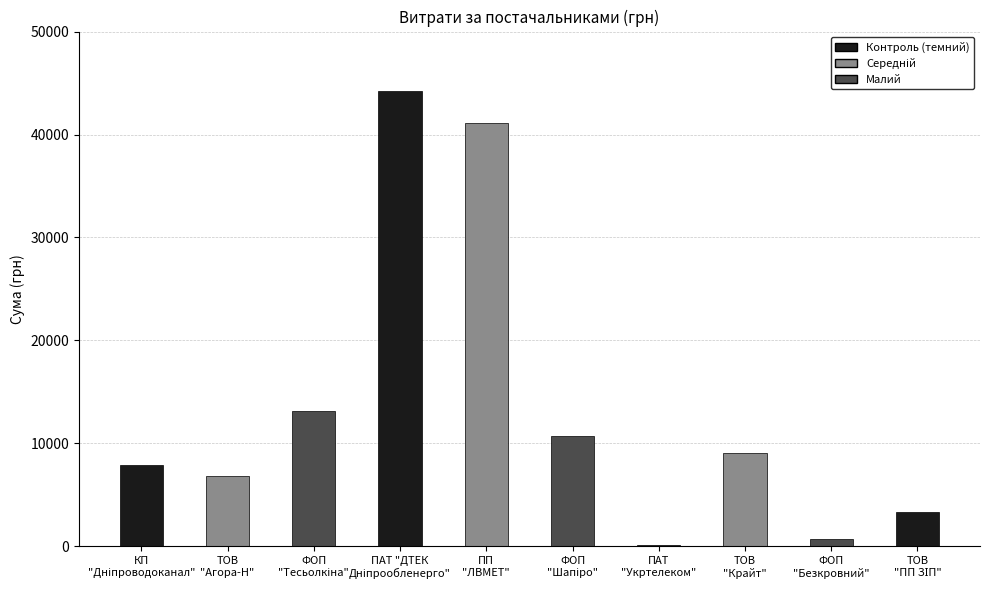

What is the greatest value displayed?

44185.6